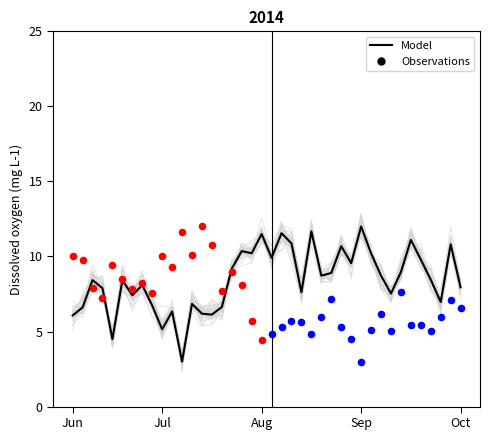

Which has a higher value, 39 or 10?

39